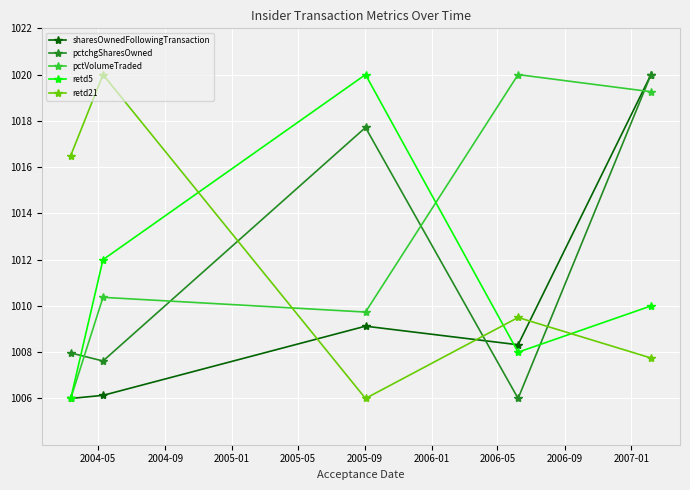

How many interior local peaks does the sharesOwnedFollowingTransaction series have?

1